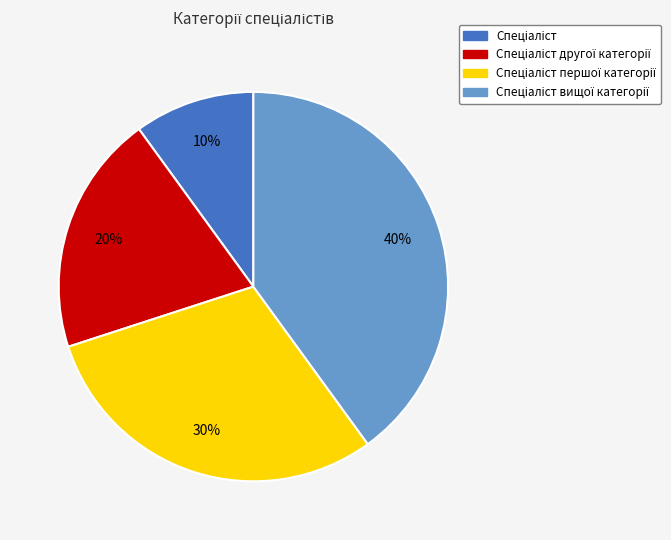

Does any single category account for the majority?

No